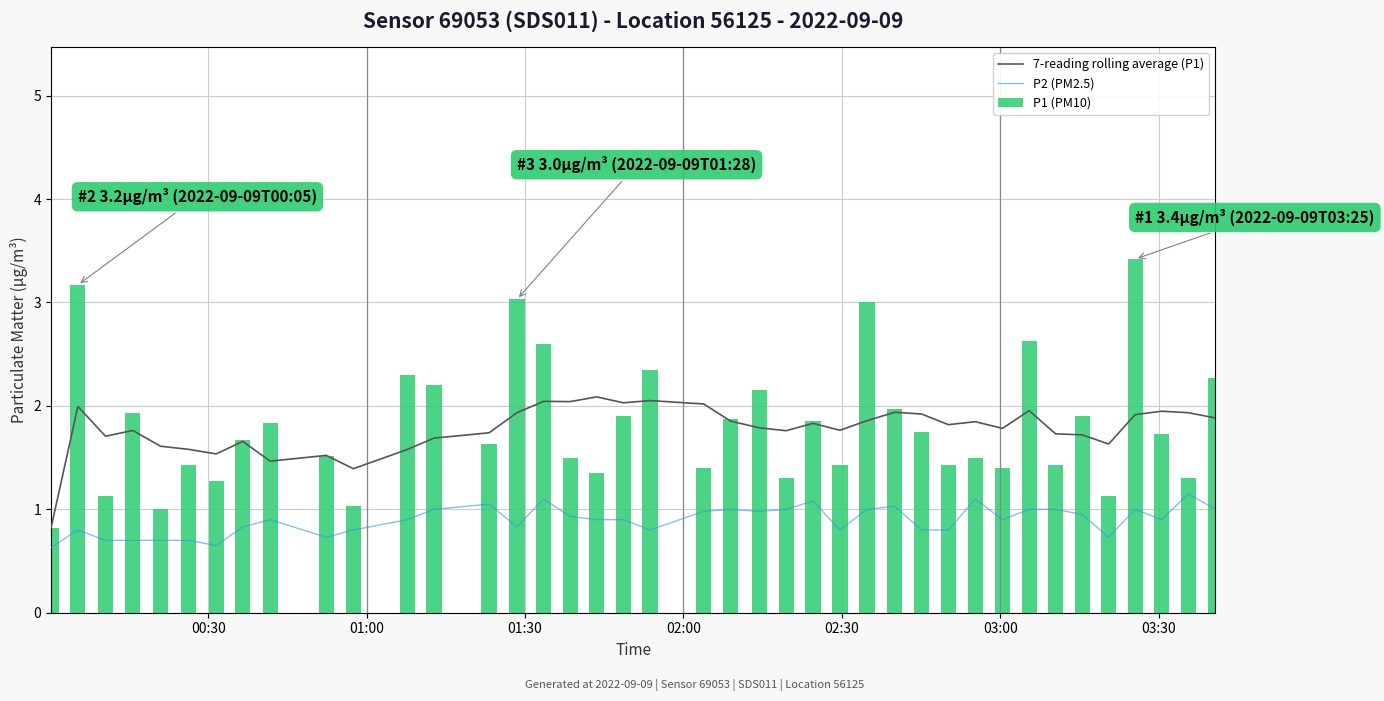

What is the difference between the maximum and minimum values in the P1 (PM10) series?

2.6